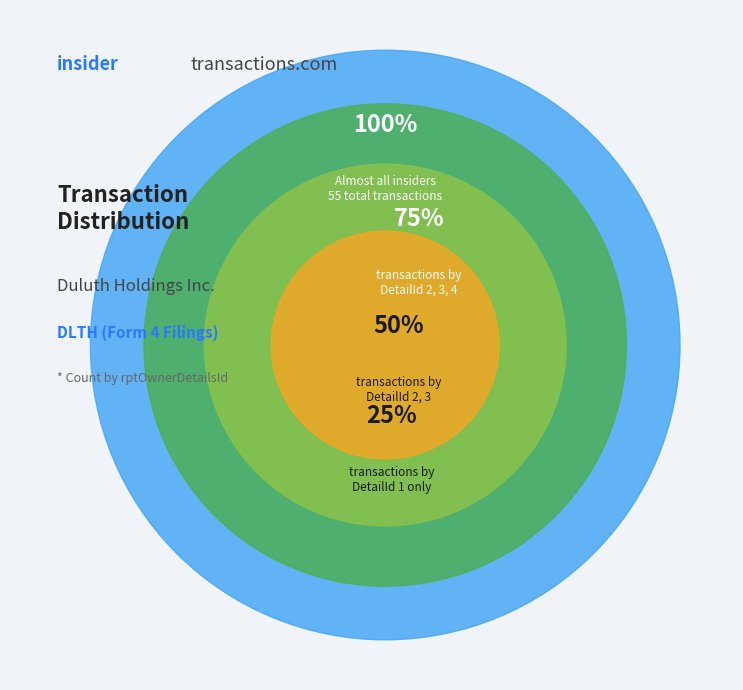

Rank the categories by value from lowest to highest.

3, 4, 2, 1